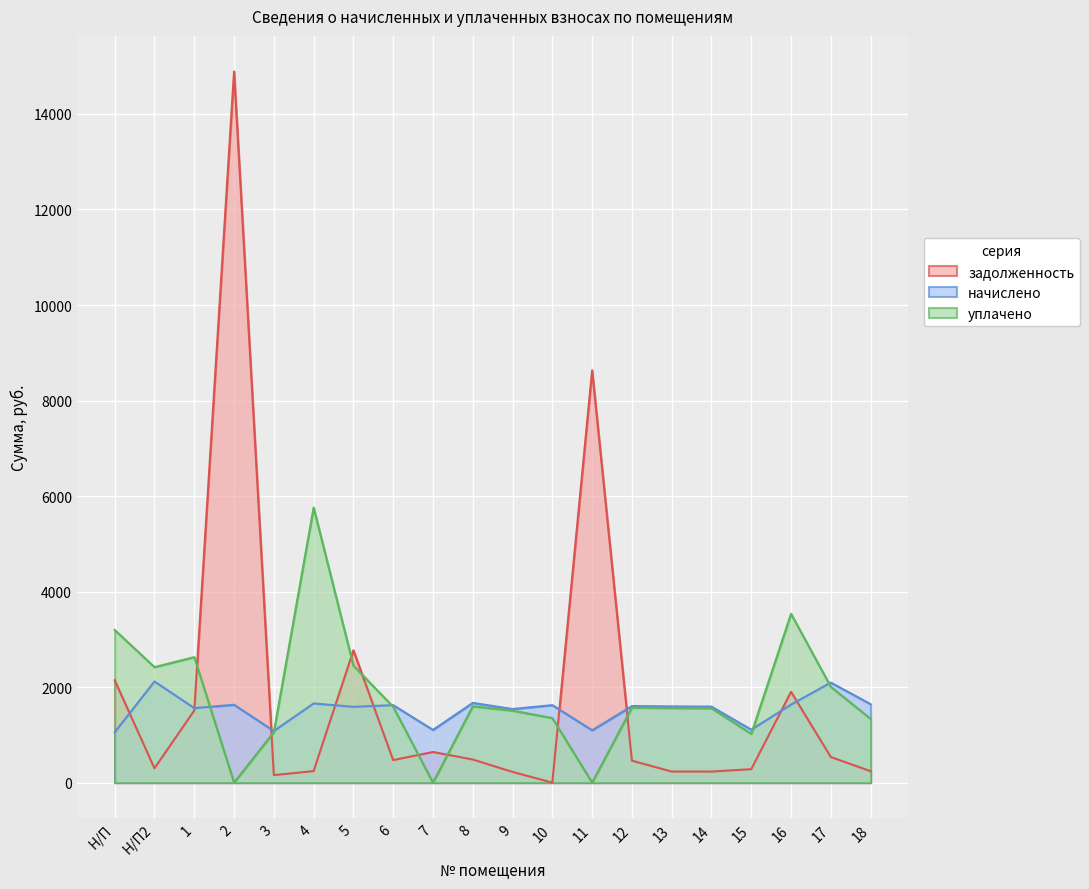

What is the difference between the second highest and second lowest values in the начислено series?

1014.0